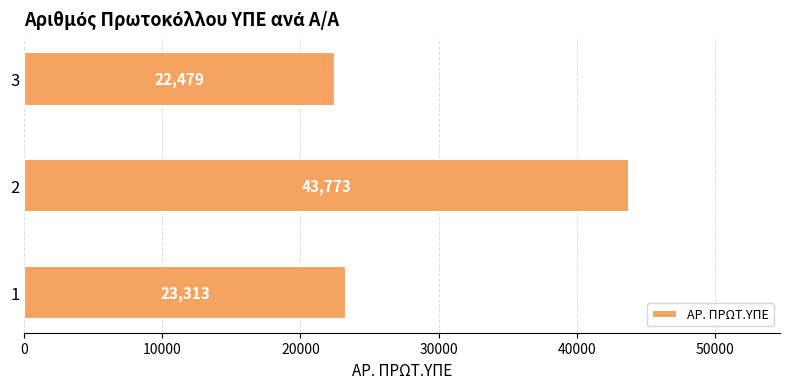

Reading bottom to top, transcribe all the data shown in this chart.

23313	43773	22479